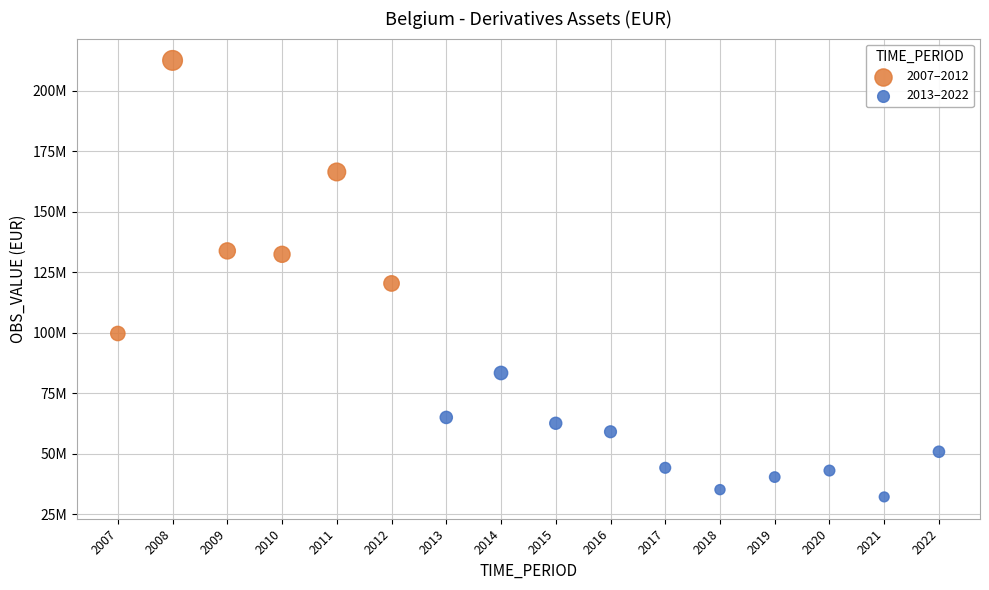

What are all the series names shown in the legend?

2007–2012, 2013–2022